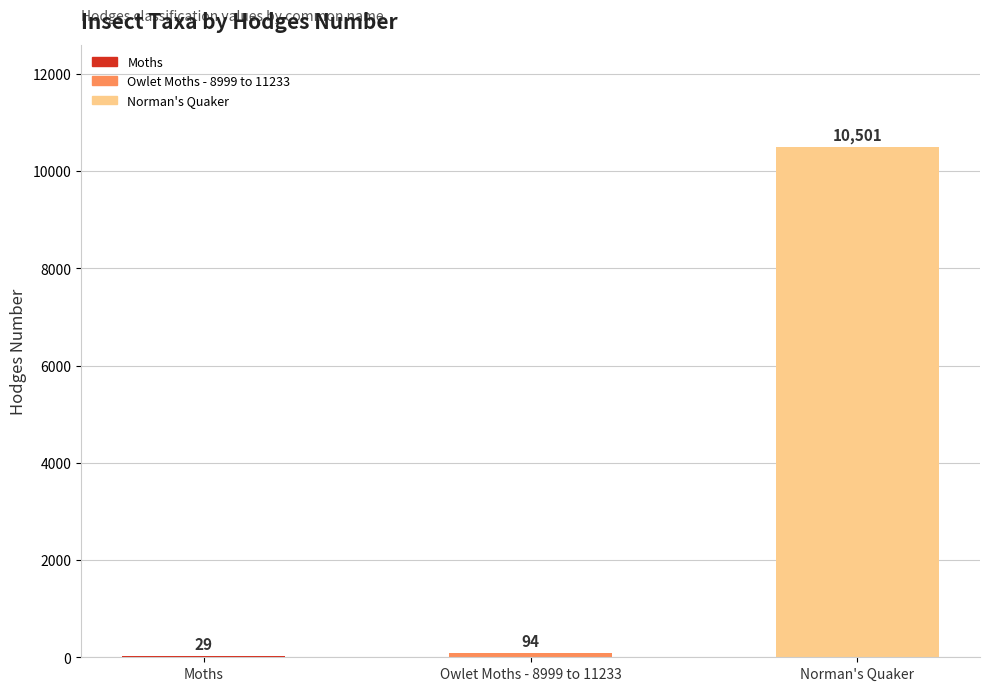

What is the sum of the values at Owlet Moths - 8999 to 11233 and Moths?

122.5